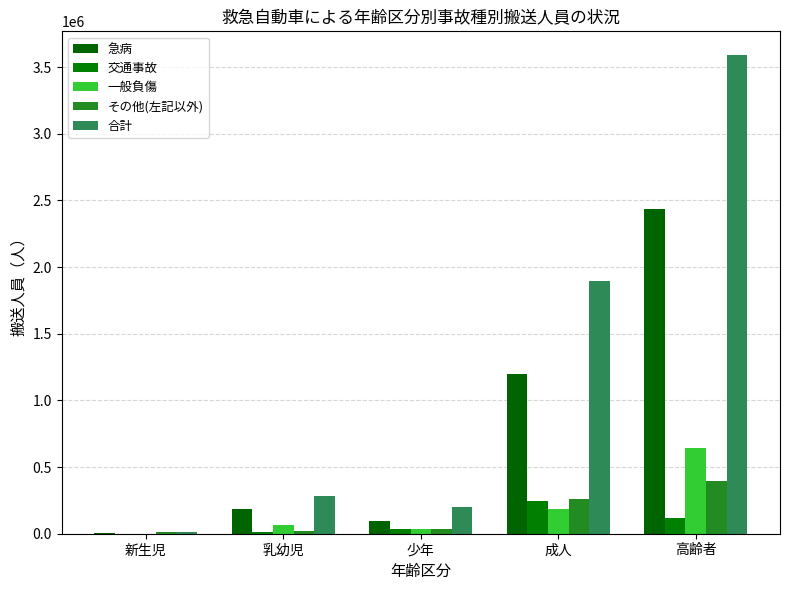

How many data points does each series have?

5